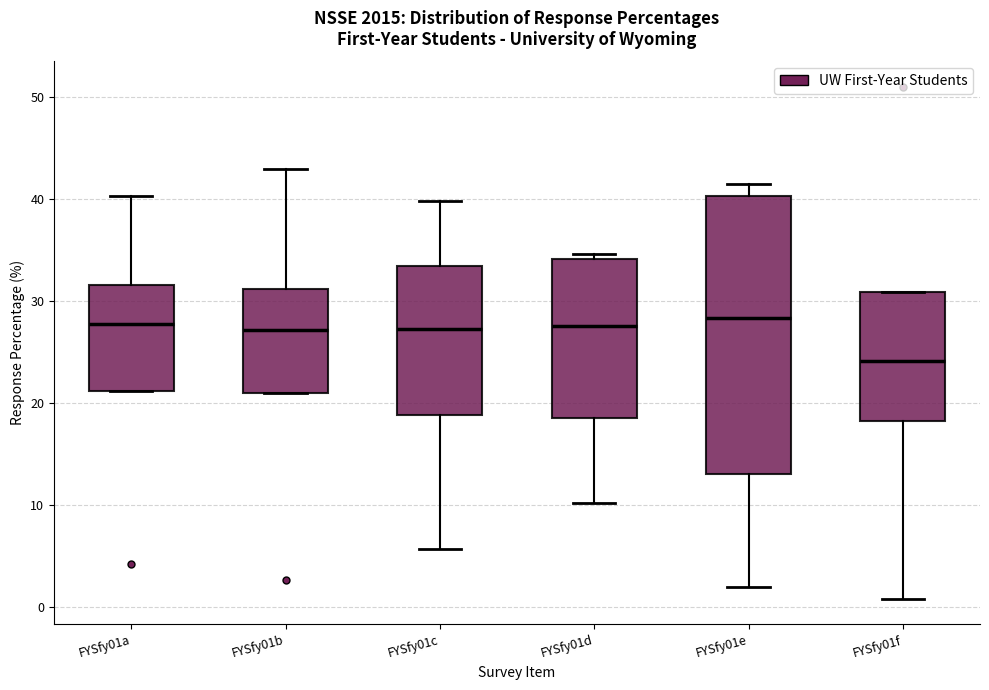

Comparing the boxes themselves (not the whiskers), which one is the tallest?

FYSfy01e